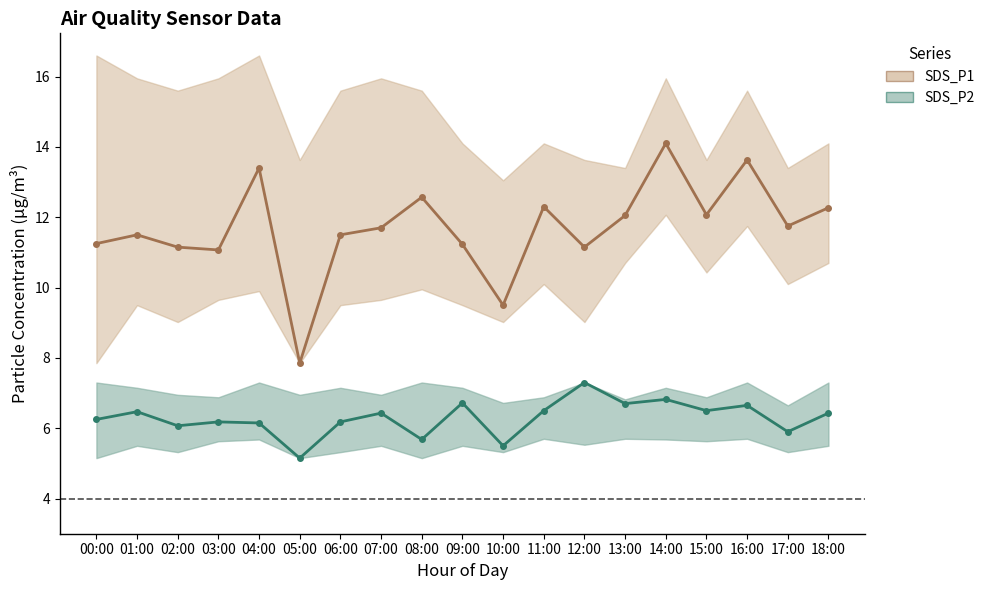

Where does the SDS_P2 series first go above 6?

00:00